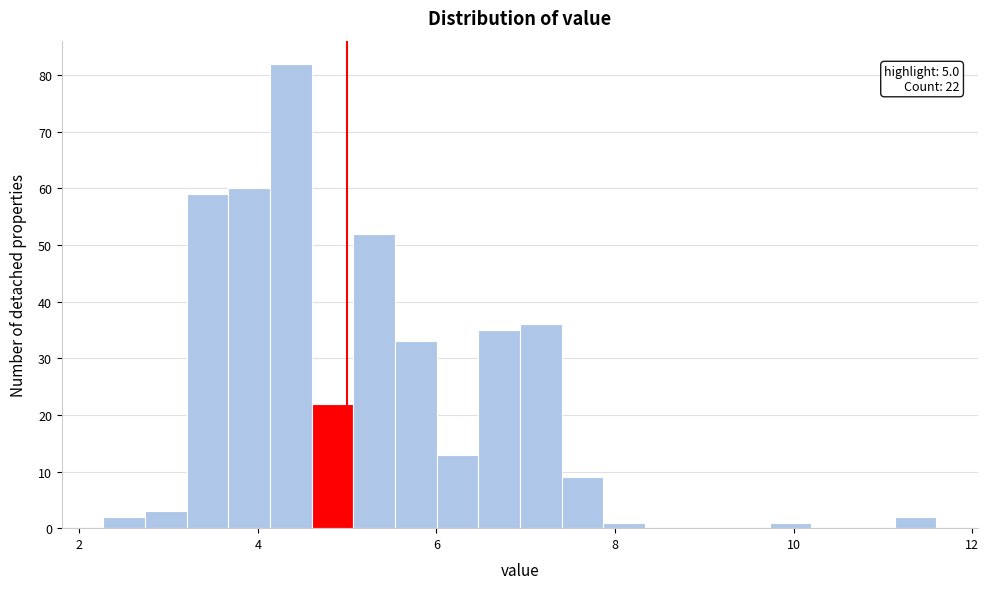

Around what value on the x-axis is the tallest bar? Give the approximate position of its centre, as read against the axis.

4.4